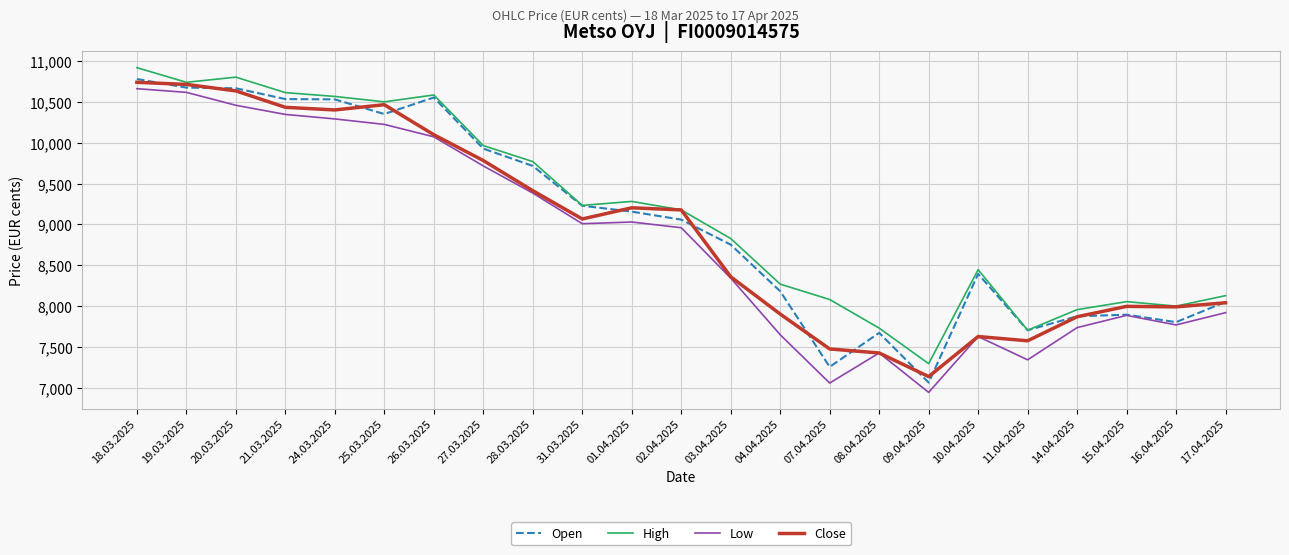

At which label is High closest to 9107?

02.04.2025